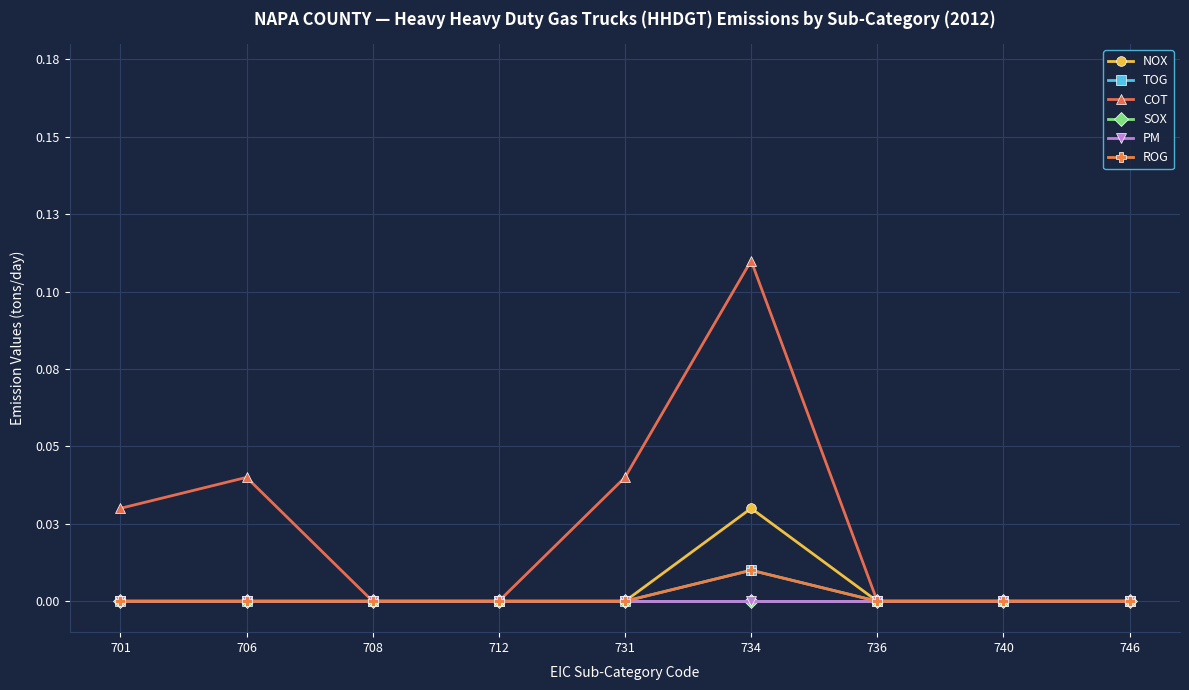

Is this an area chart (filled region under the line)?

No